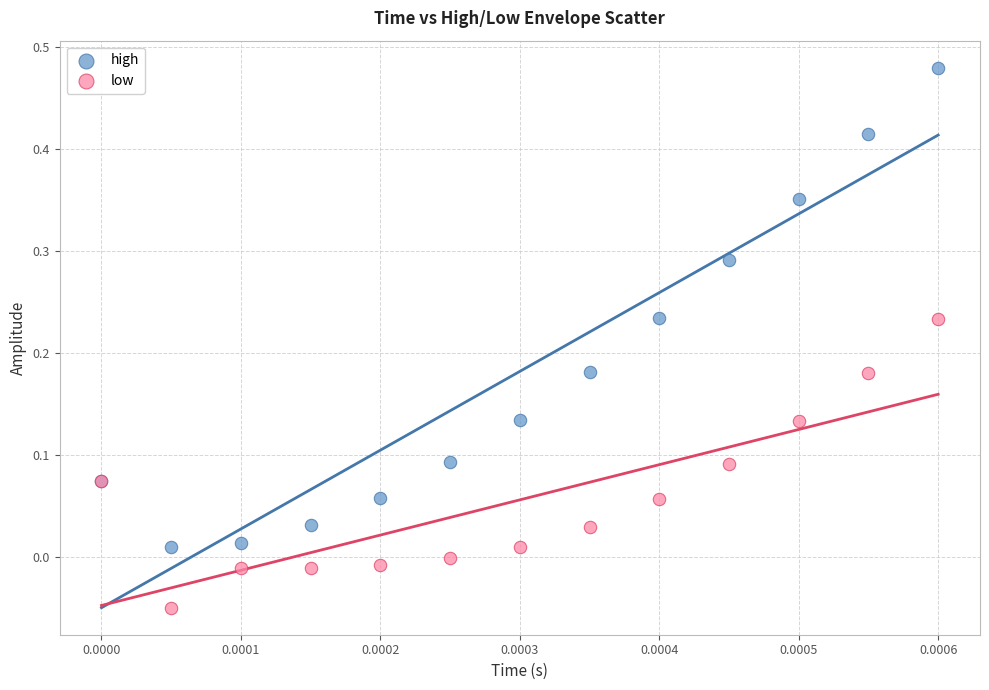

Which series contains the lowest Y value?

low